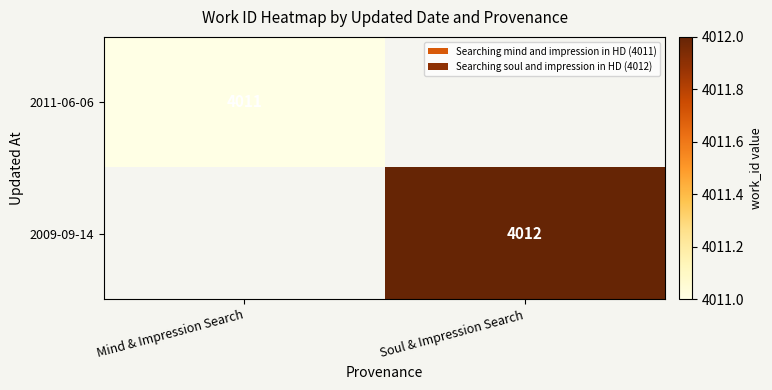

Is it true that 2009-09-14 equals 7179.9 at Soul & Impression Search?

False